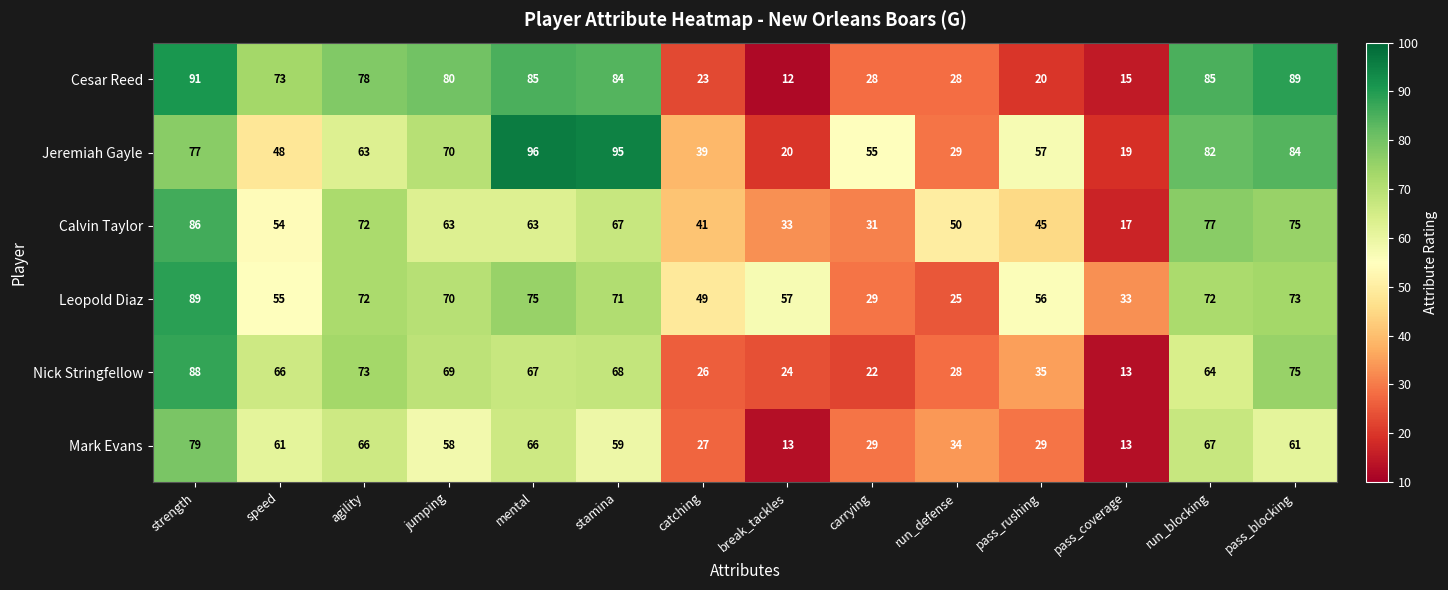

How many categories are shown in the chart?

14